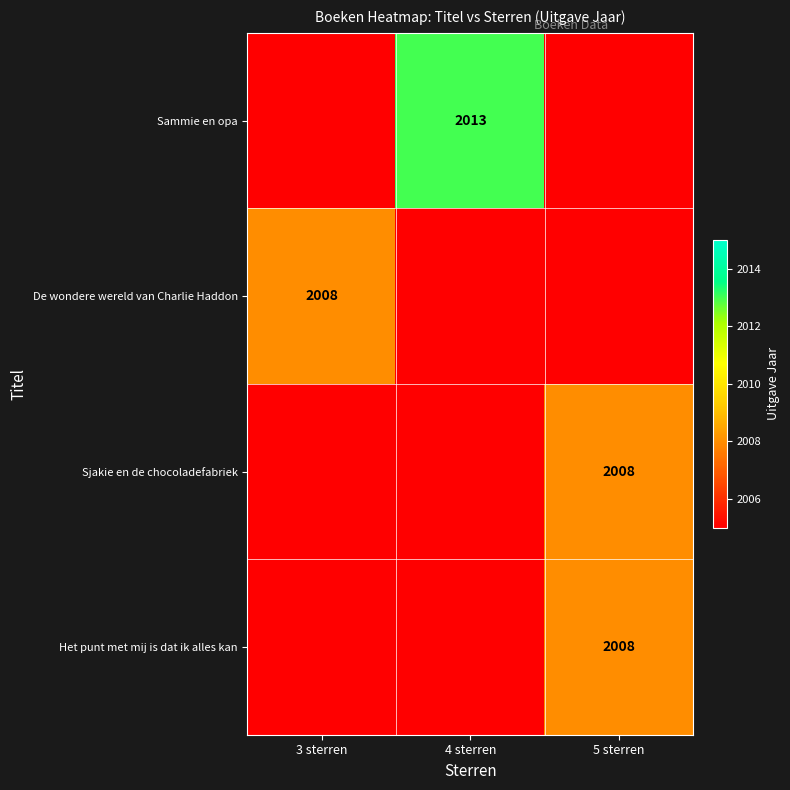

True or false: Sammie en opa has a value of 2013 at 4 sterren.

True